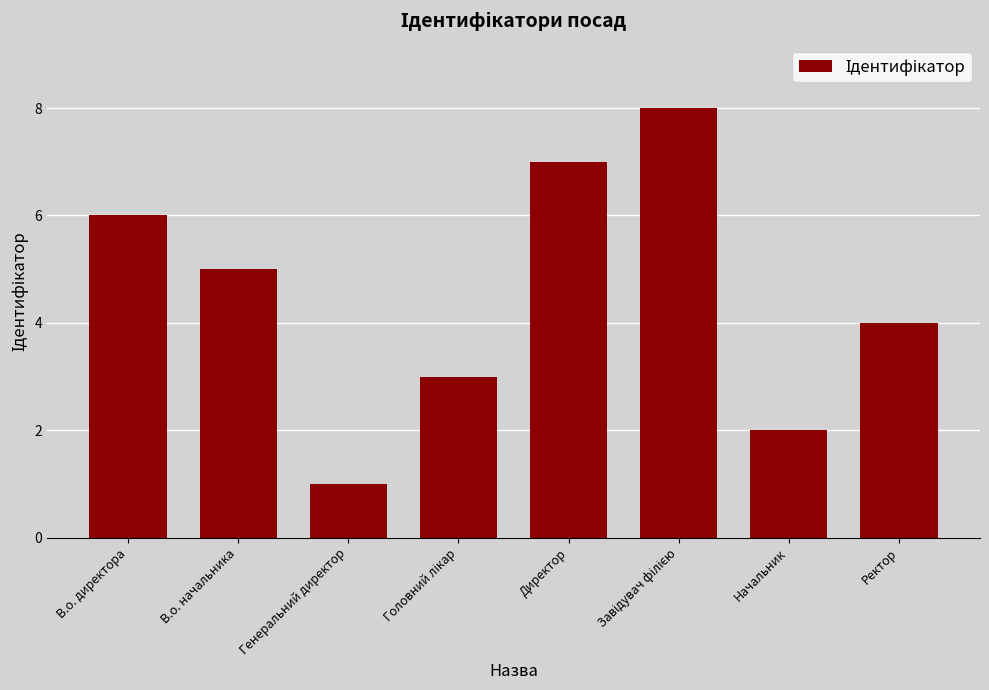

The value at В.о. директора is 10. True or false?

False